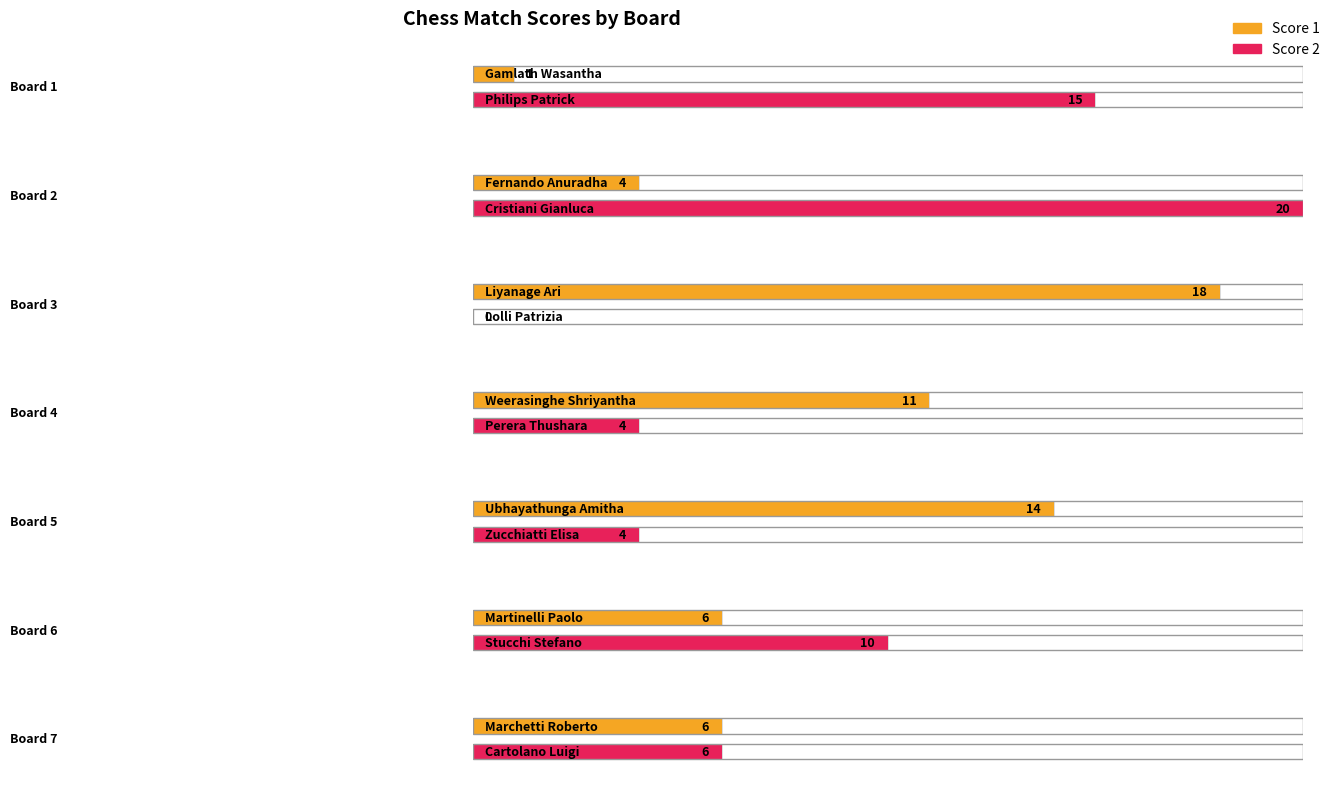

Does the chart contain any negative values?

No